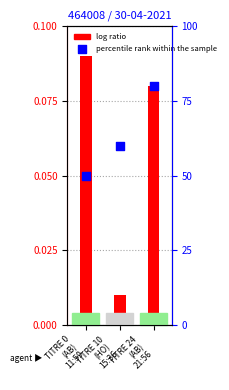

Which series has the largest total across all categories?

percentile rank within the sample